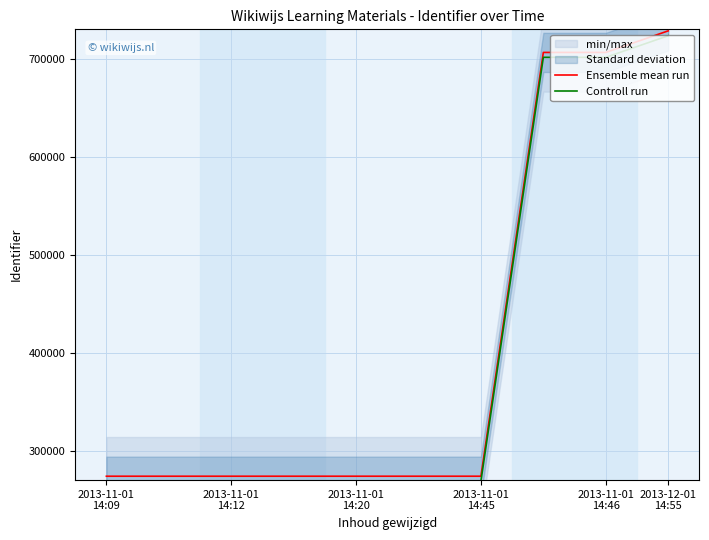

Is this an area chart (filled region under the line)?

No